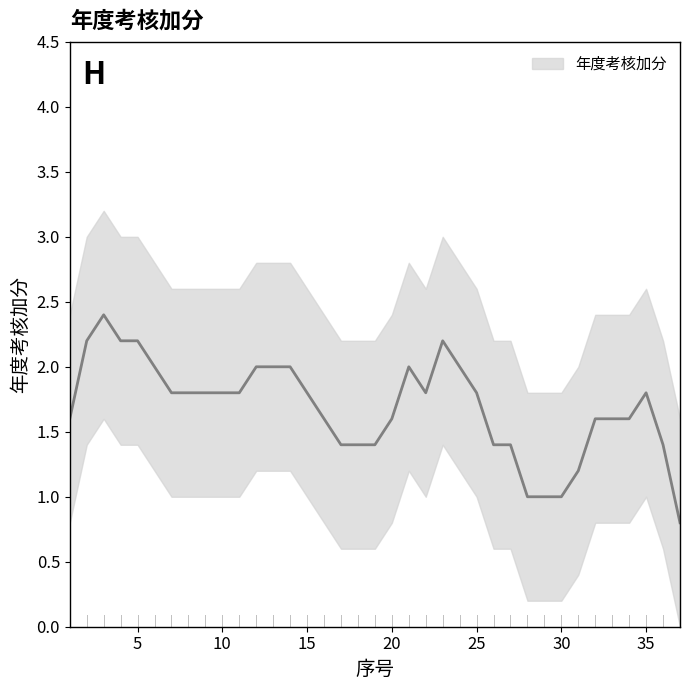

Is it true that the value at 12 is 2?

True